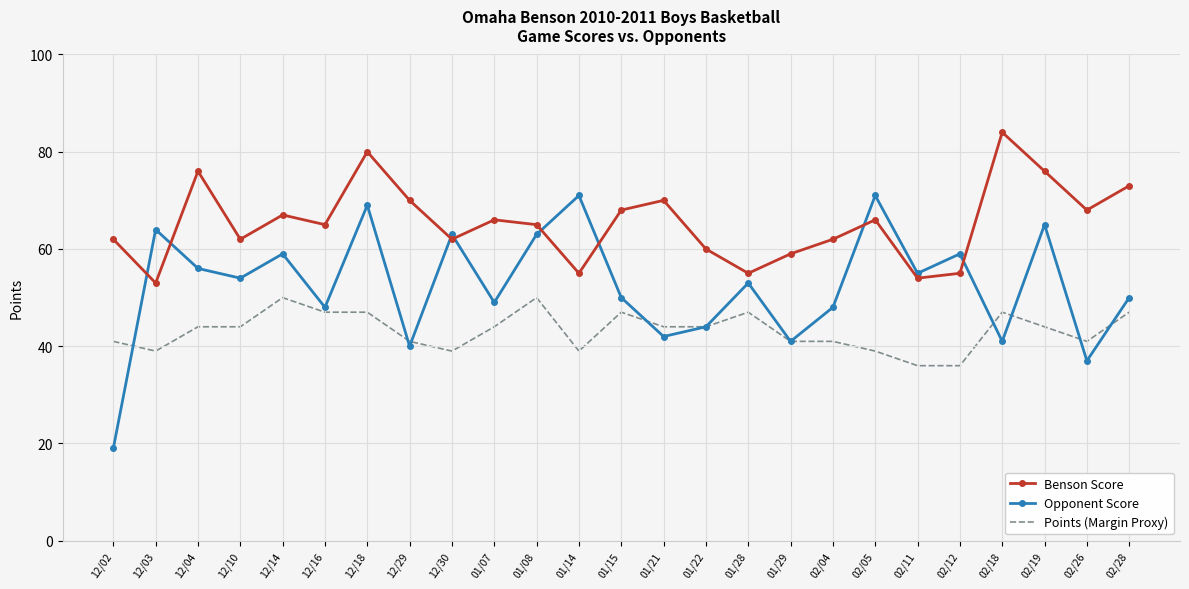

Is it true that Opponent Score equals 35 at 12/14?

False